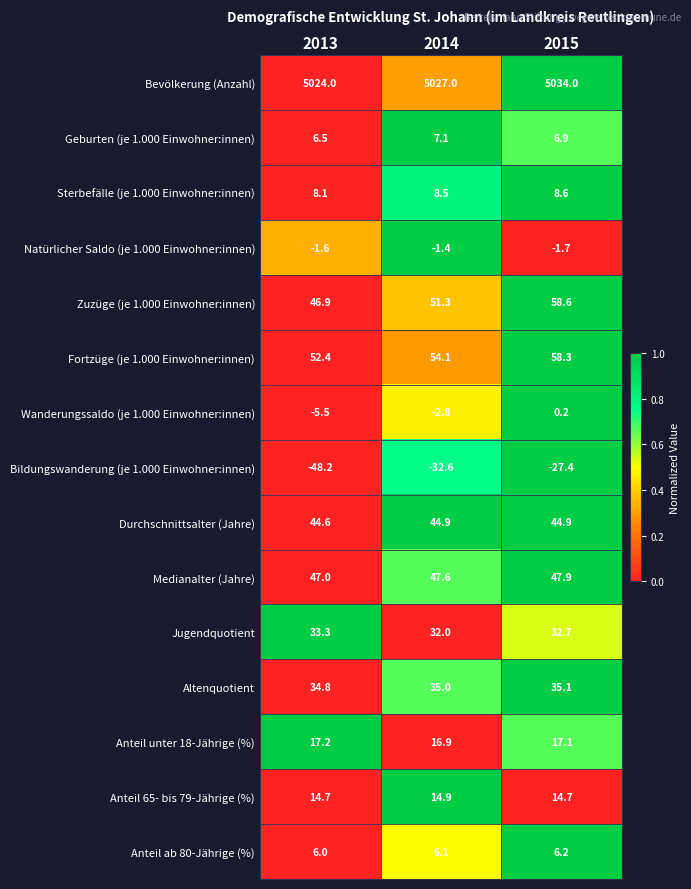

What is the spread (max minus min) of values at 2014?

5059.6